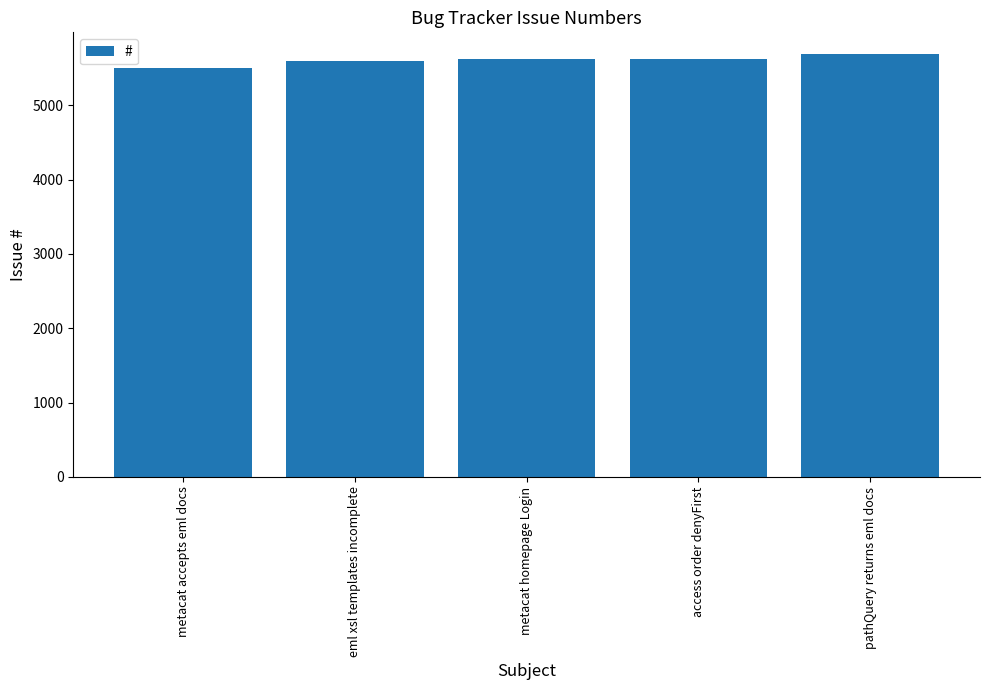

What is the sum of the values at eml xsl templates incomplete and metacat homepage Login?

11216